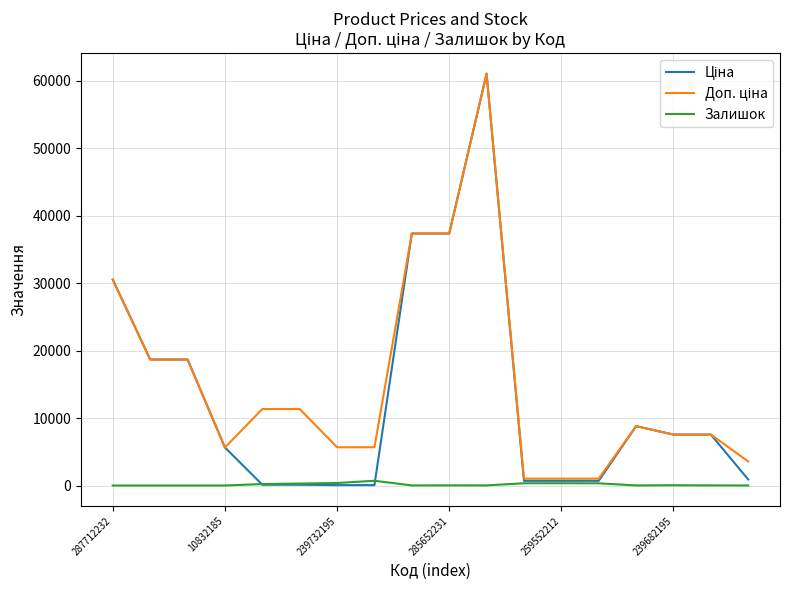

What is the greatest value displayed?

61024.7